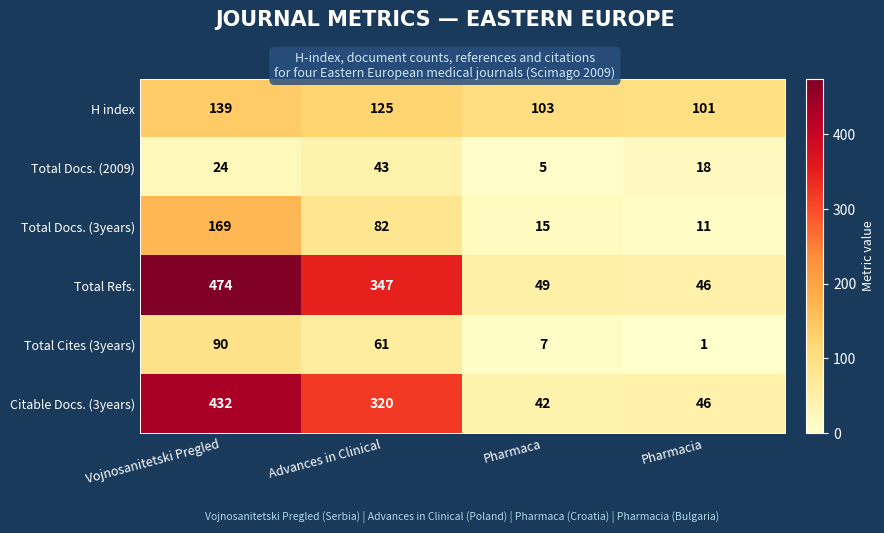

Which label corresponds to the largest value in the chart?

Vojnosanitetski Pregled